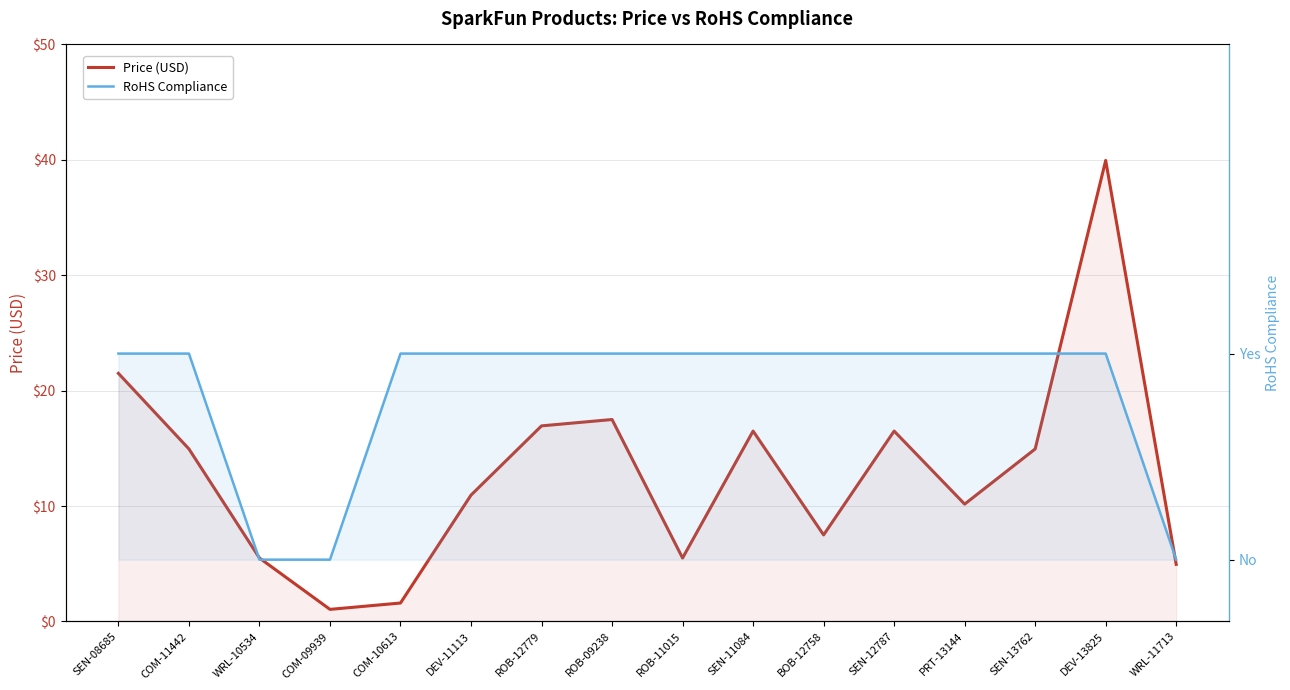

What is the maximum value shown in the chart?

40.0